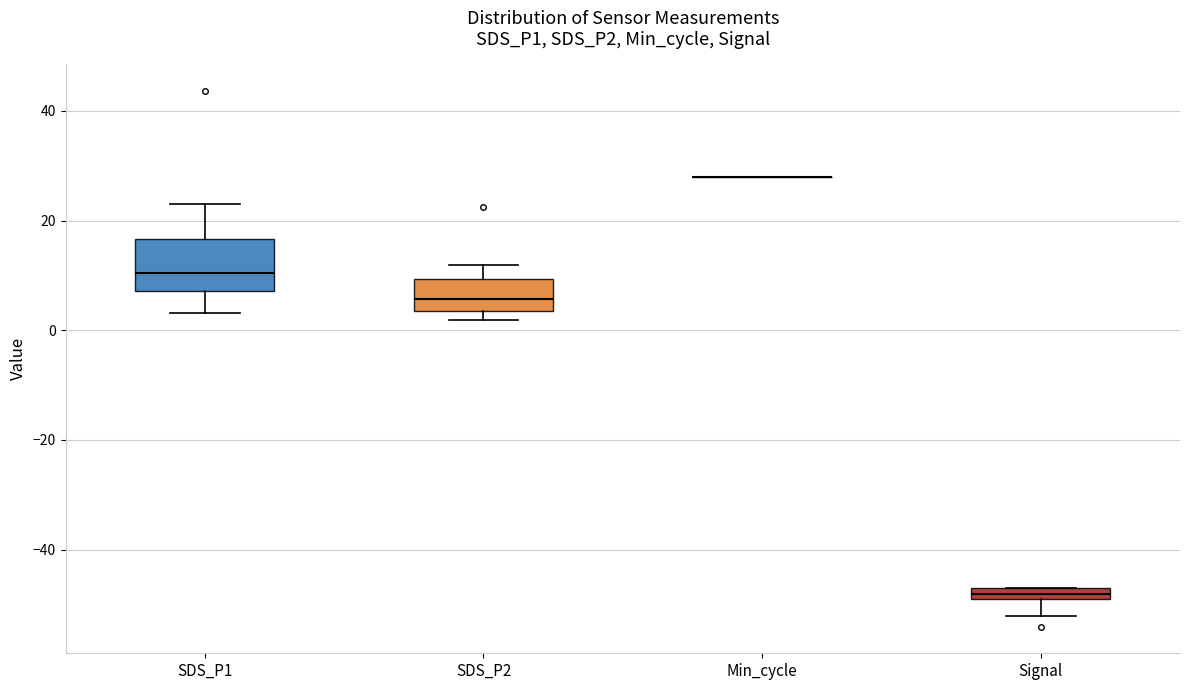

Where is the lower edge of the box for Signal on the y-axis? The values are not printed on the chart, so give them approximately, as read against the axis.

-48